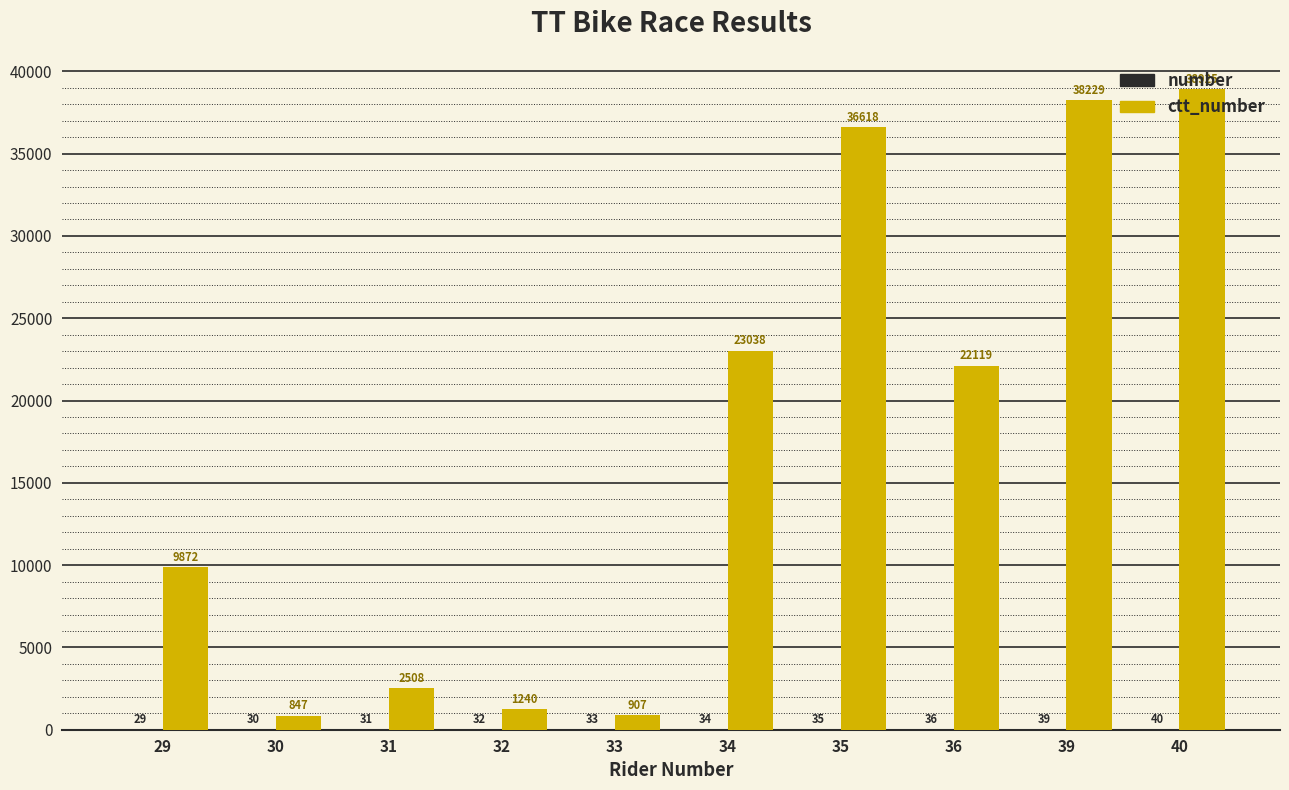

At which category is the sum across all series the highest?

40